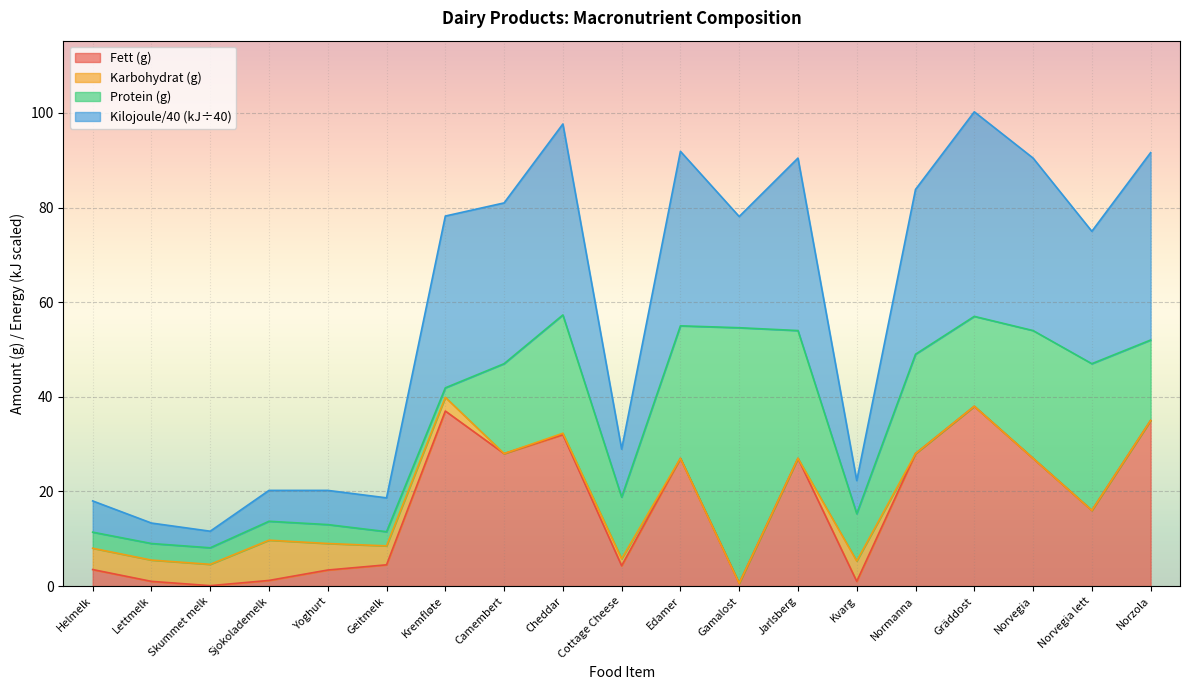

True or false: Fett (g) and Kilojoule (kJ) cross at least once.

False